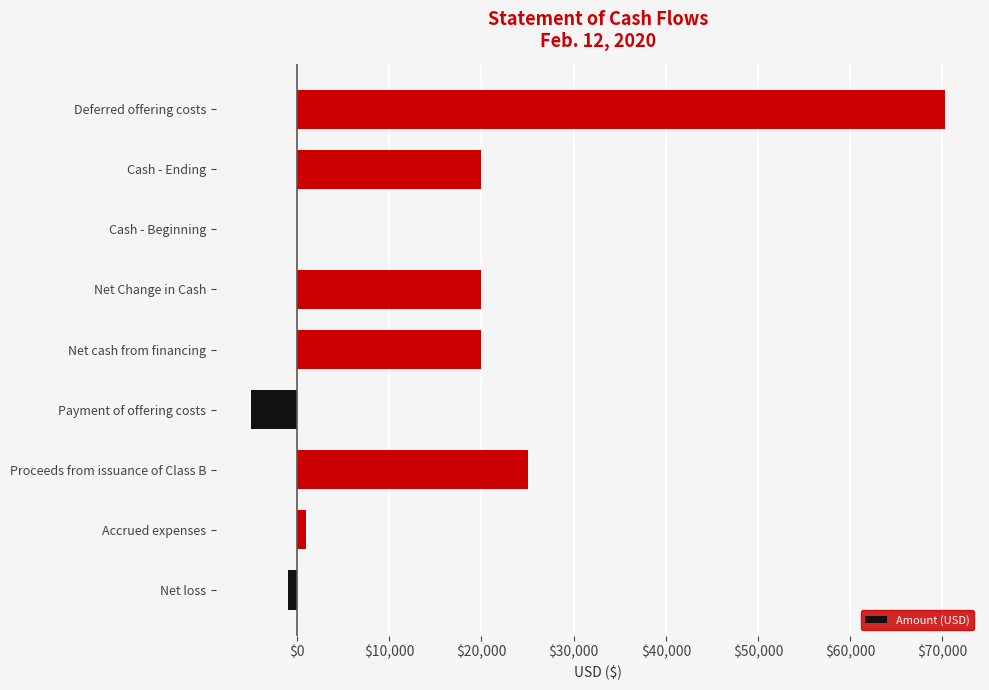

Are the bars grouped side by side (vs. stacked)?

No